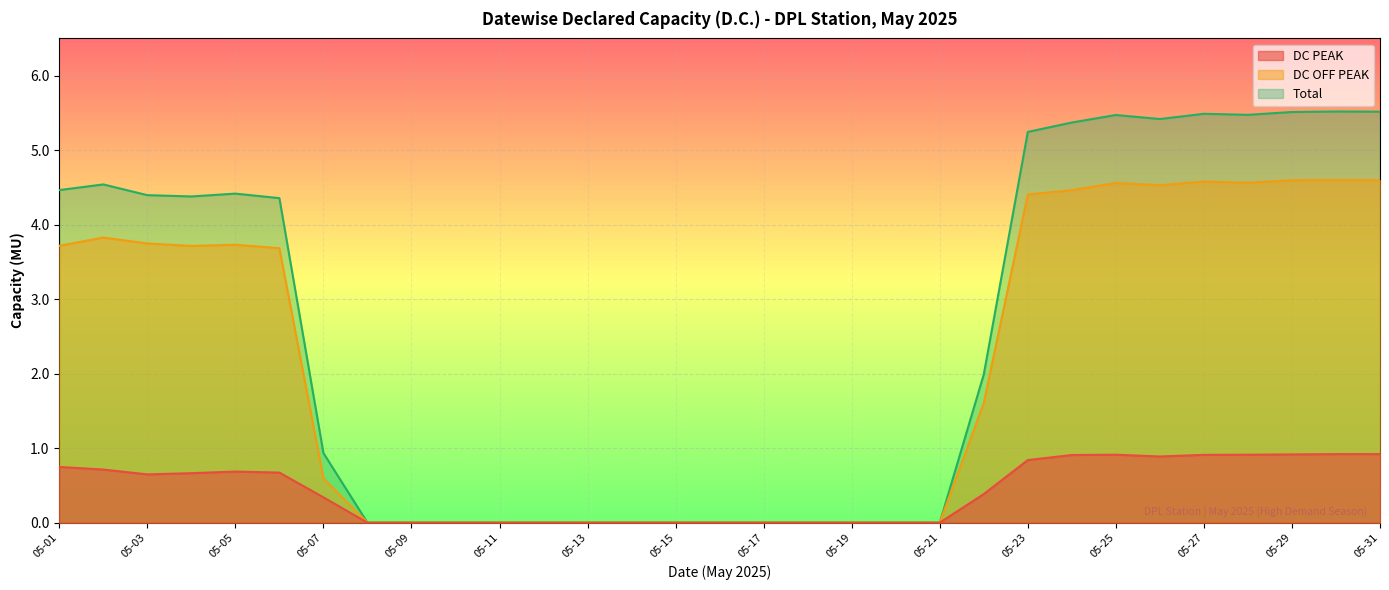

At which category does Total reach its first local valley?

05-04